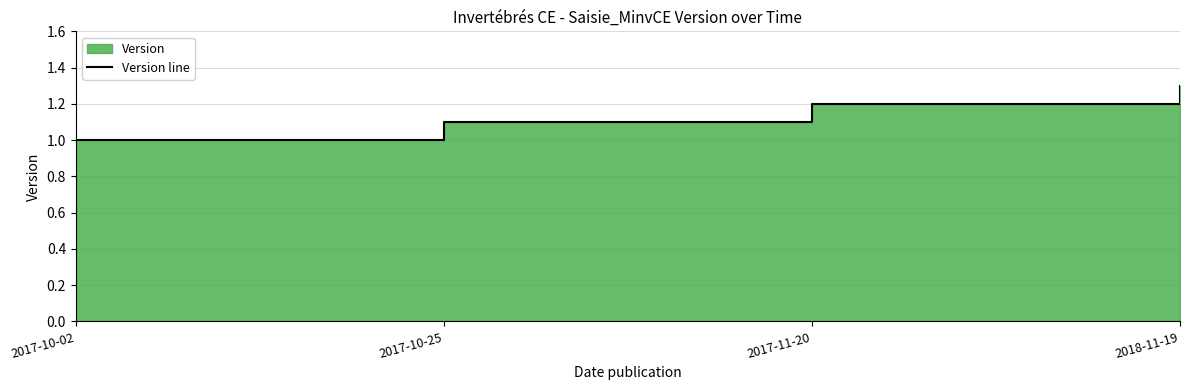

Does the chart display data point markers on the line(s)?

No